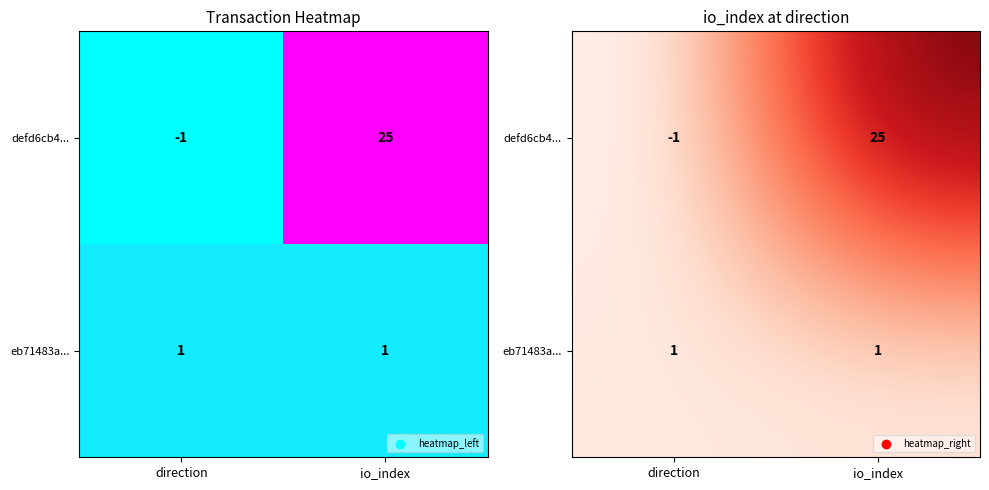

Count the number of categories in the chart.

2